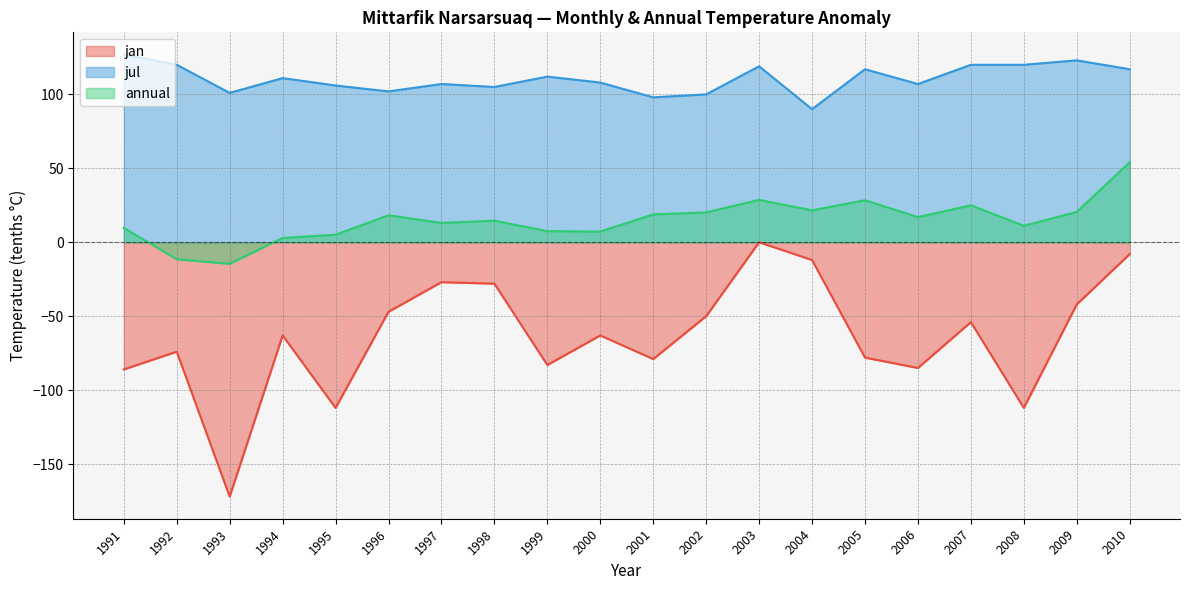

Between 2005 and 2008, which series saw the biggest shift?

jan